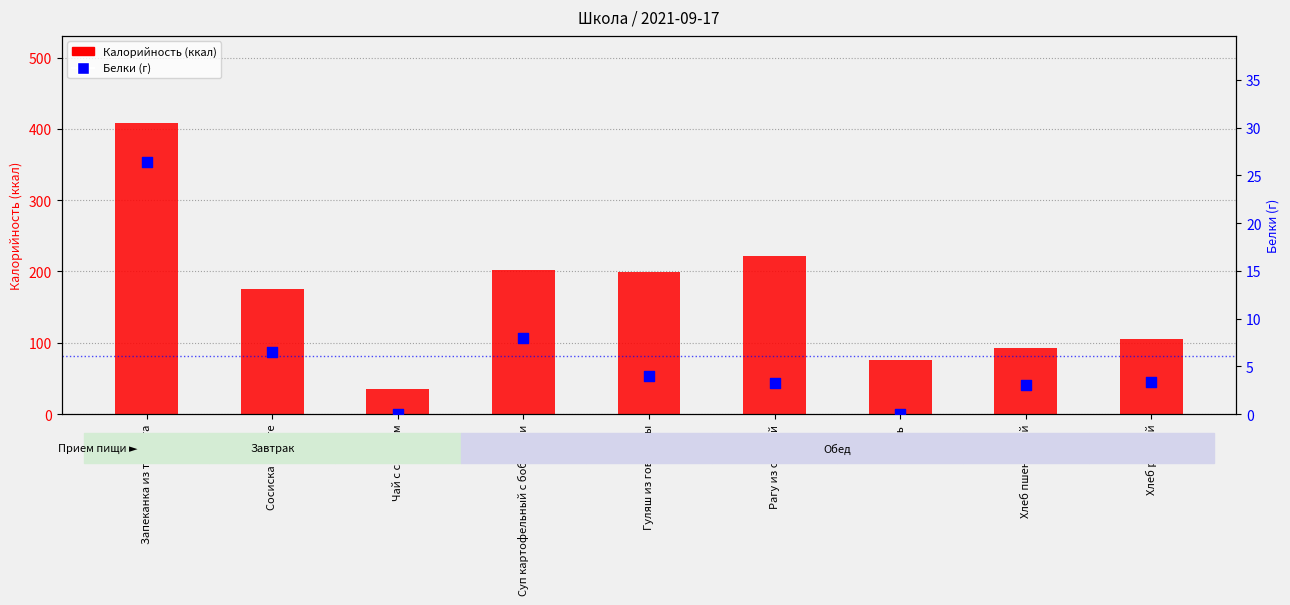

What are all the series names shown in the legend?

Калорийность, Белки (г)